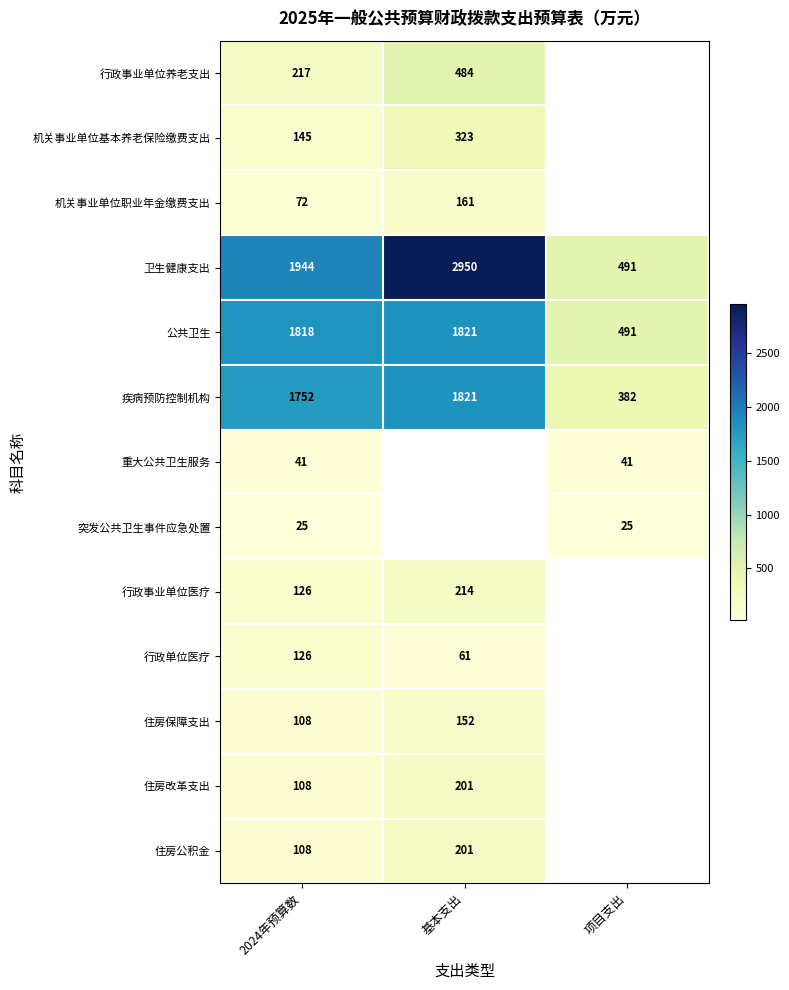

At which label does 卫生健康支出 reach its minimum?

项目支出